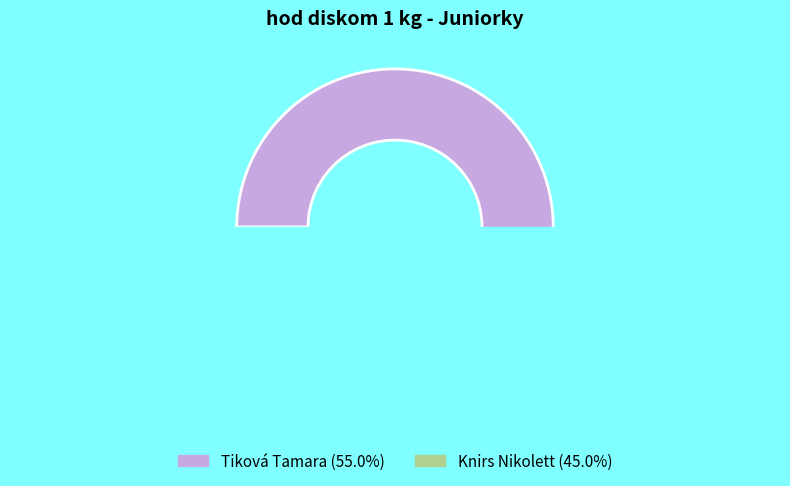

What percentage is the Knirs Nikolett slice, to the nearest percent?

45%